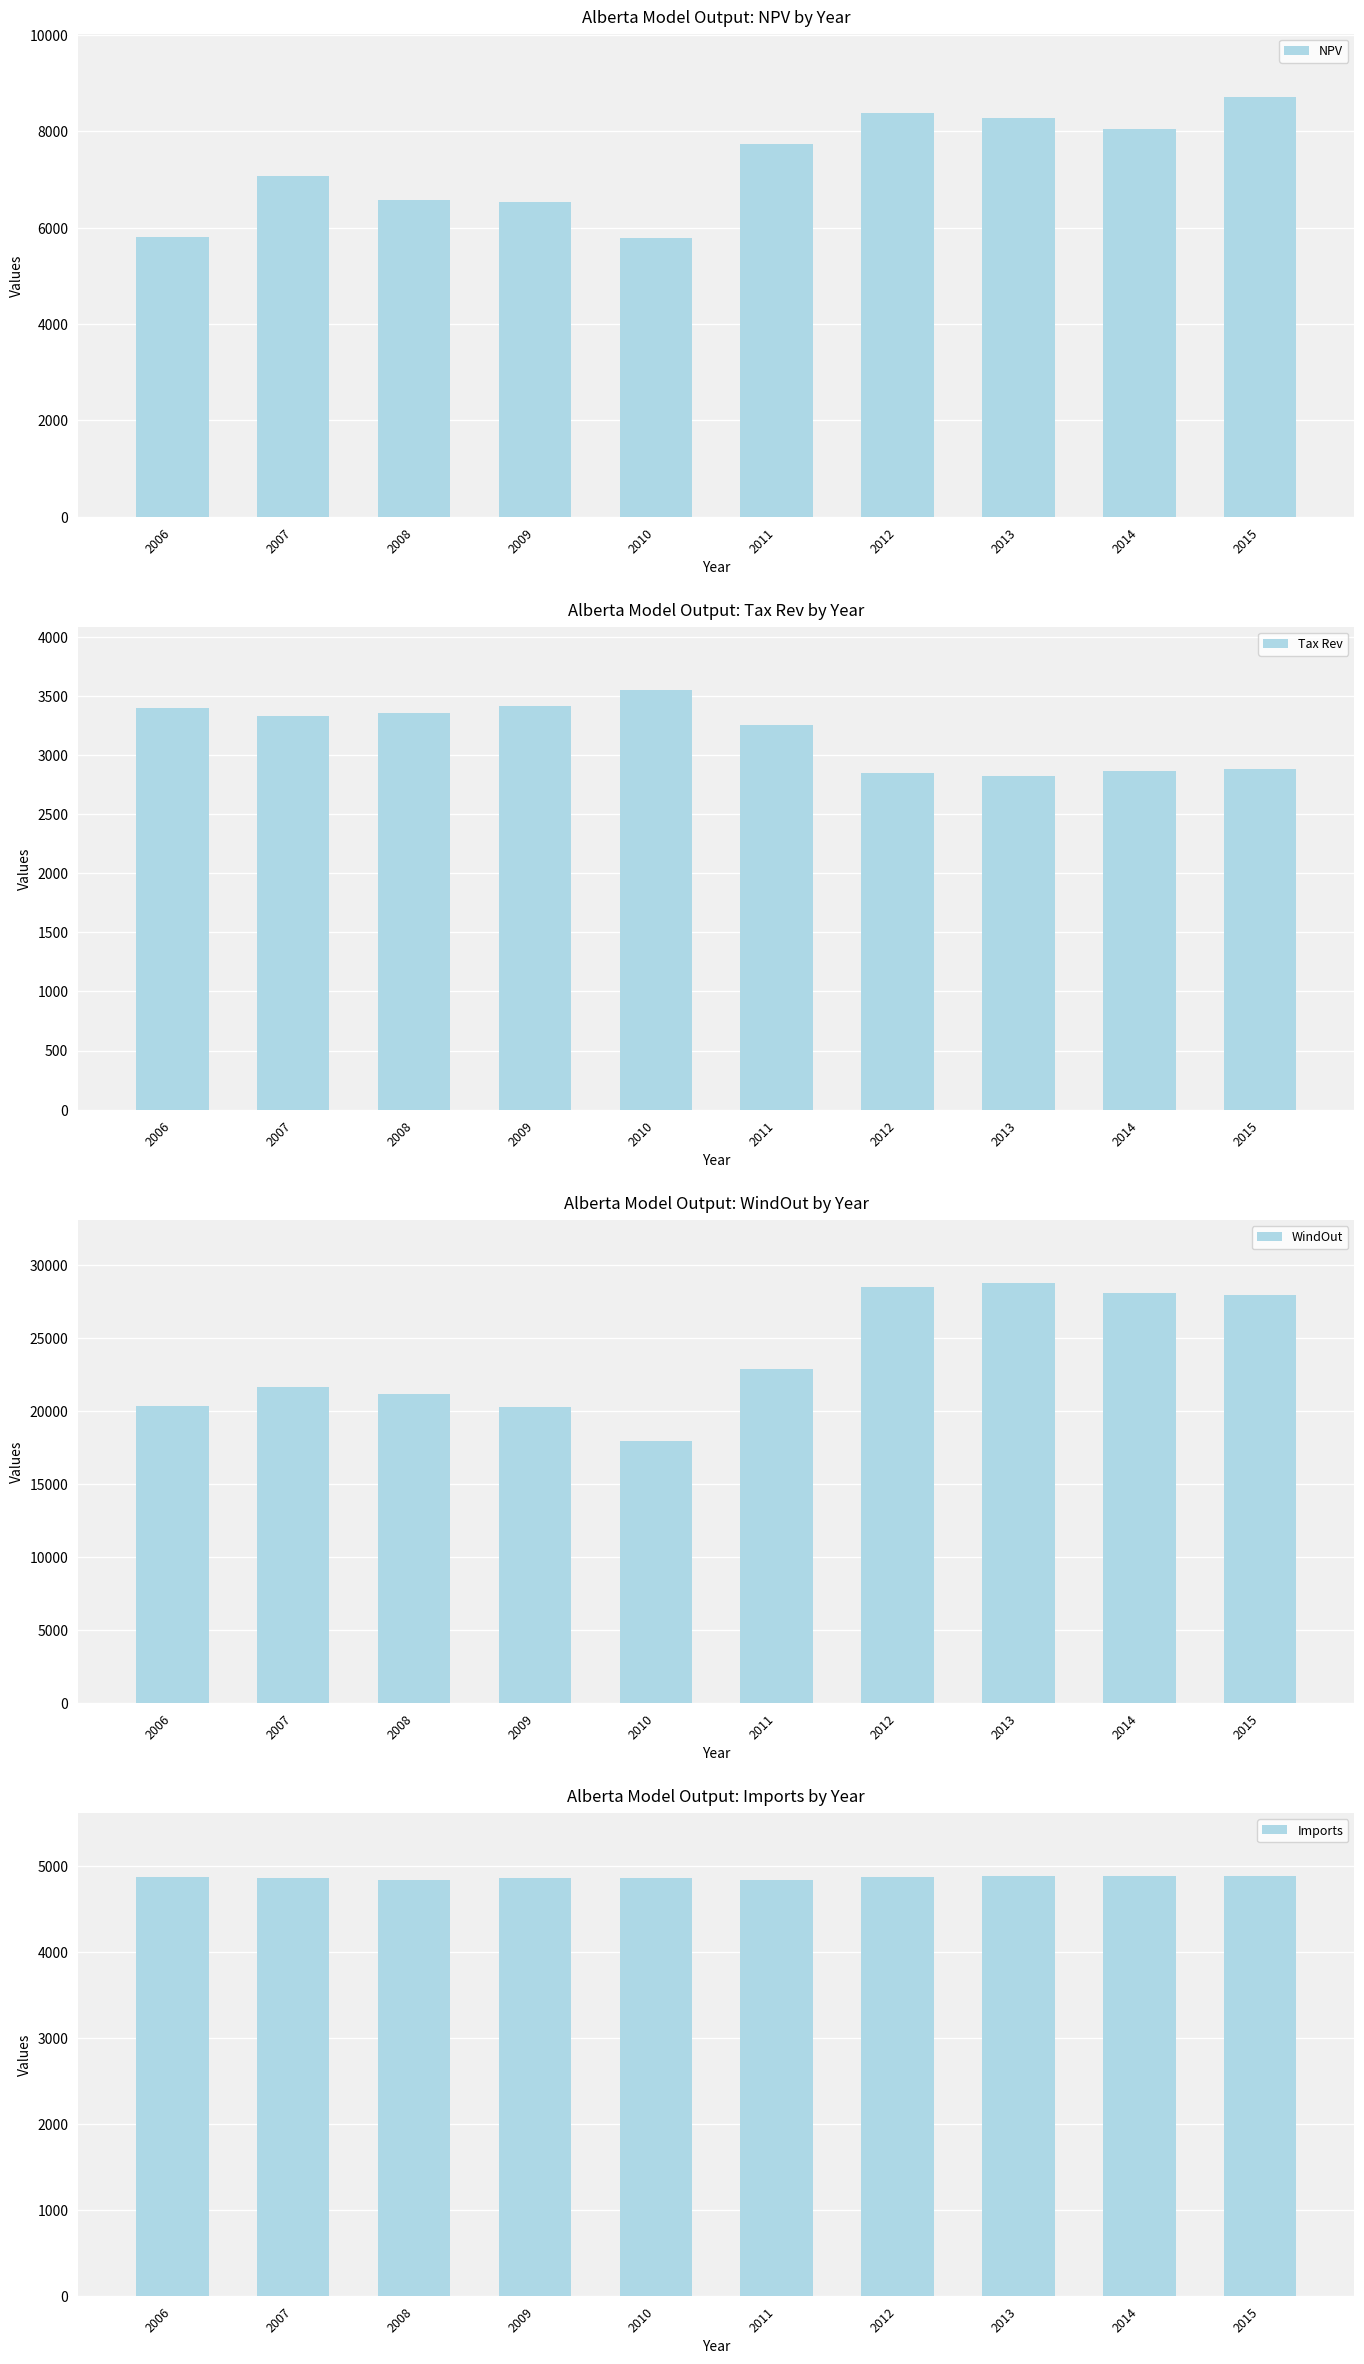

At which label is Imports closest to 4860?

2007